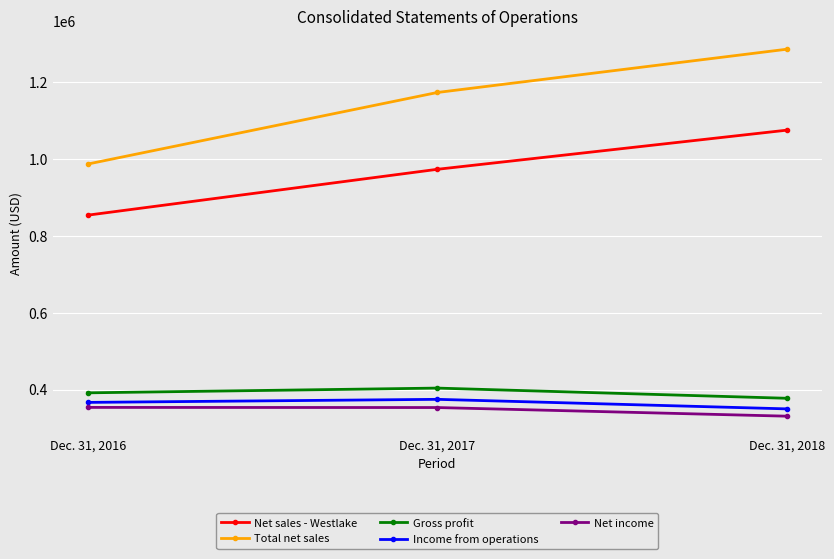

What is the sum of all Net income values?

1037032